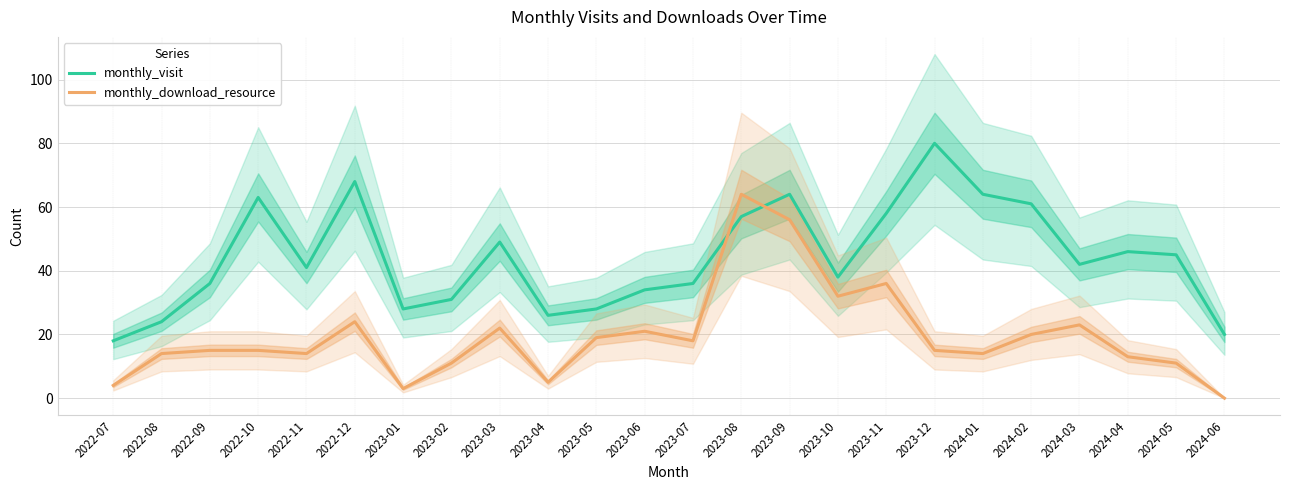

Between 2023-07 and 2024-03, which series saw the biggest shift?

monthly_visit